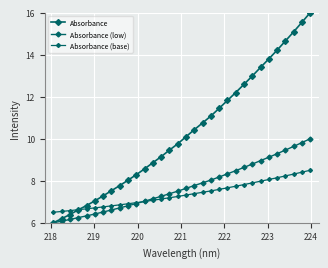

Does the chart have visible grid lines?

Yes